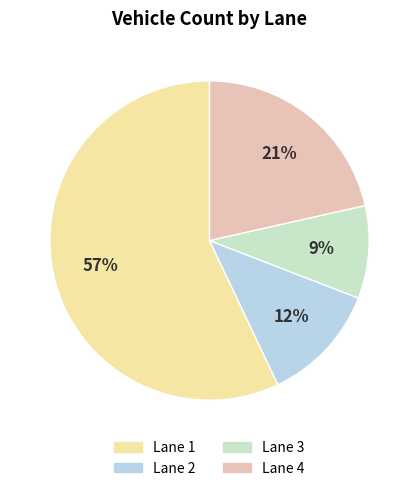

Rank the categories by value from highest to lowest.

Lane 1, Lane 4, Lane 2, Lane 3